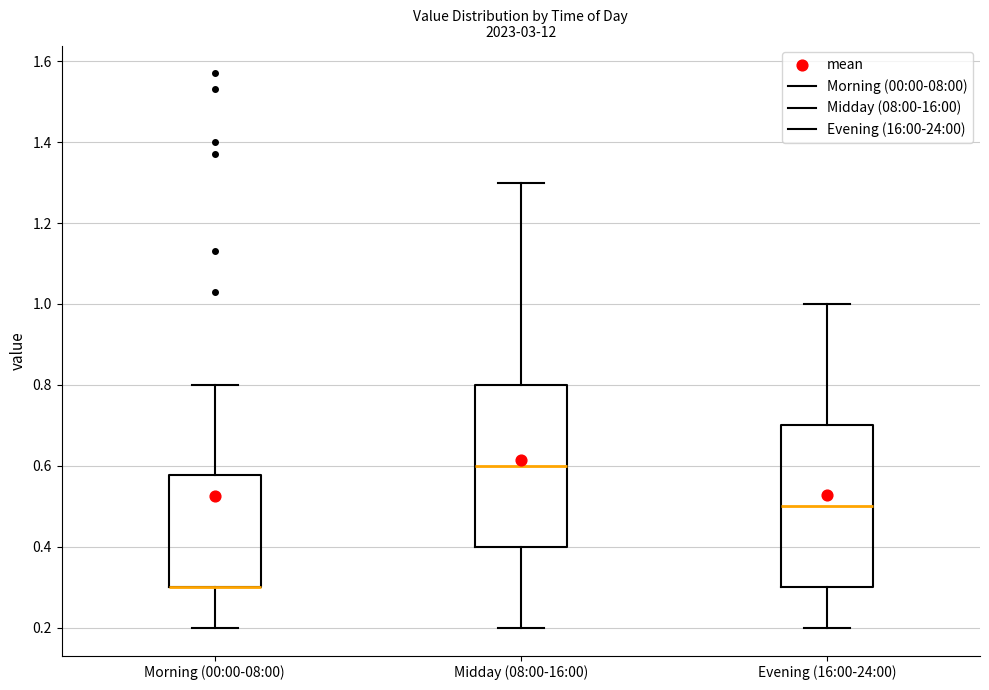

Reading left to right, transcribe this box plot: for each box, give where its median line is, the range the box spans, and where its two whiskers end, as read against the y-axis. The values are not printed on the chart, so give them approximately, as read against the axis.

Morning (00:00-08:00): median 0.30 (drawn on the box's lower edge), box 0.30 to 0.58, whiskers 0.20 to 0.80
Midday (08:00-16:00): median 0.60, box 0.40 to 0.80, whiskers 0.20 to 1.30
Evening (16:00-24:00): median 0.50, box 0.30 to 0.70, whiskers 0.20 to 1.00